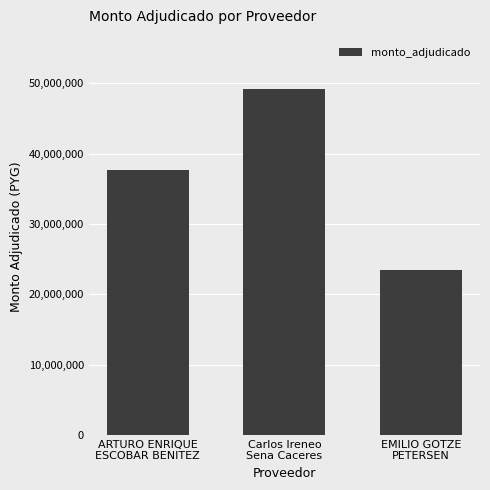

What is the greatest value displayed?

49105000